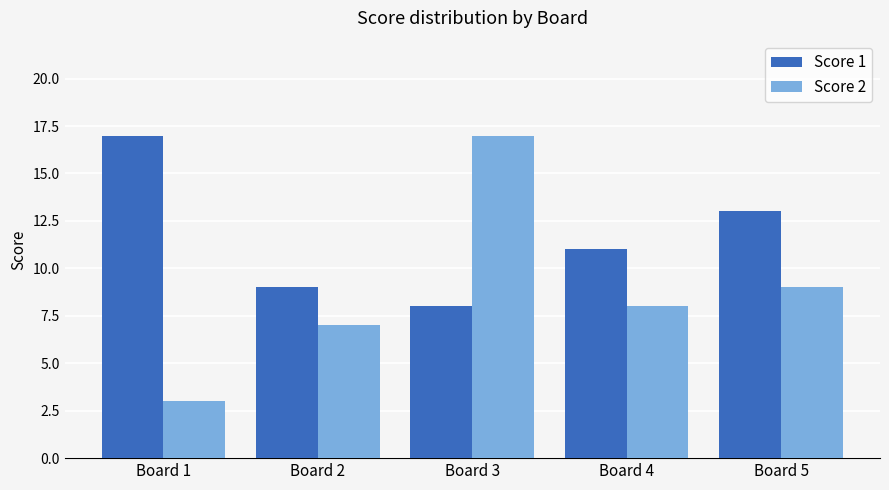

What is the sum of the Score 2 values at Board 2 and Board 1?

10